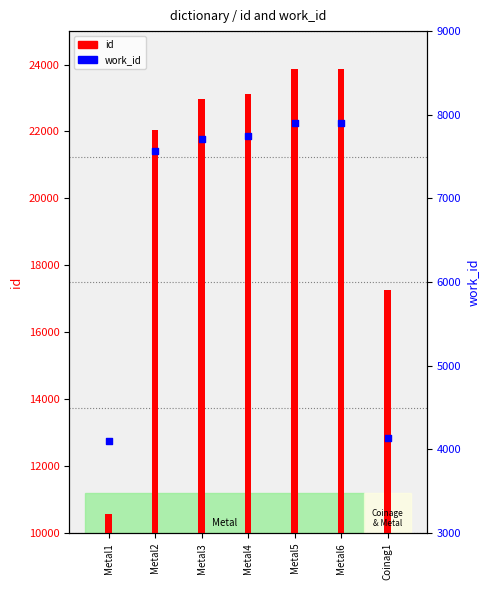

Which series has the widest spread of Y values?

id